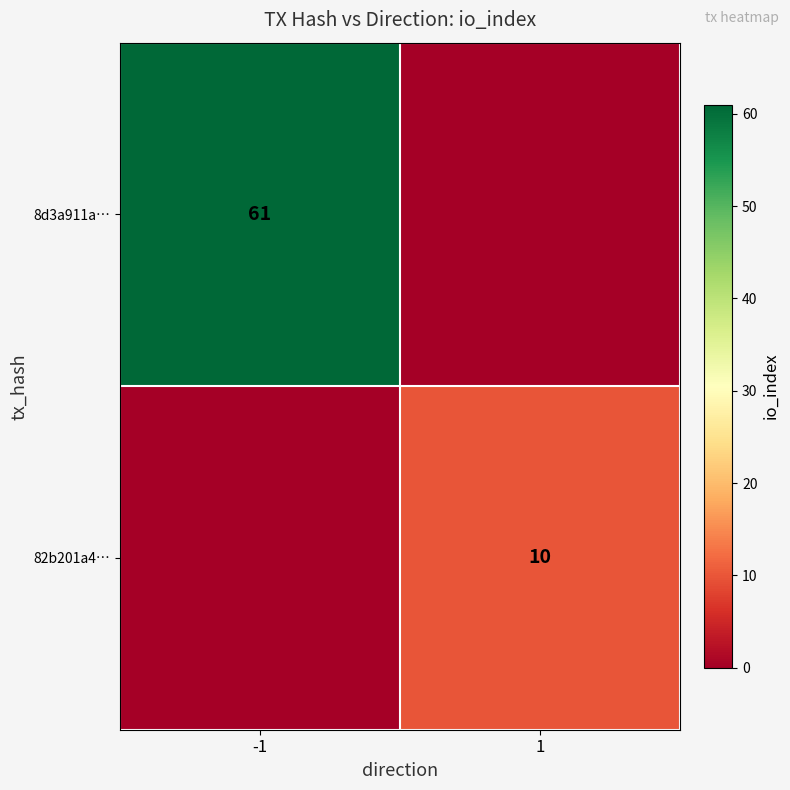

What is the total value across all series at -1?

61